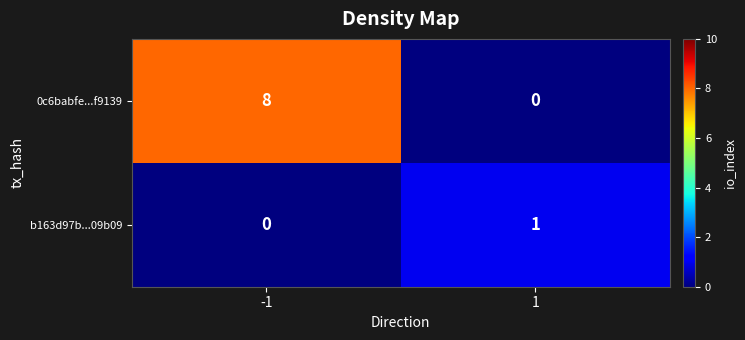

Is it true that 0c6babfe...f9139 equals 2 at -1?

False